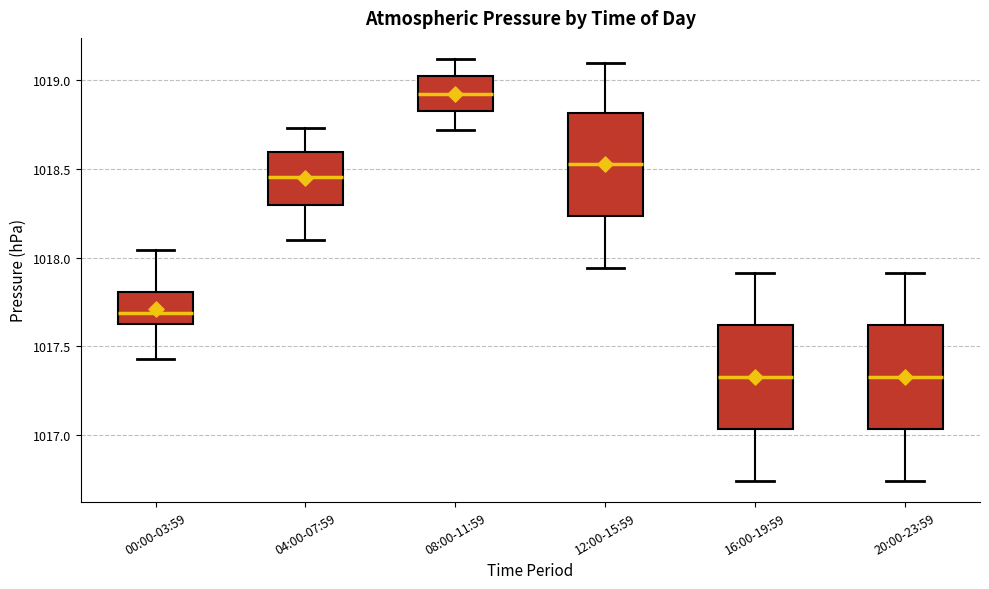

Reading left to right, read every box against the y-axis: the position of its median line, the range the box covers, and the ends of its whiskers. The values are not printed on the chart, so give them approximately, as read against the axis.

00:00-03:59: median 1017.70, box 1017.65 to 1017.80, whiskers 1017.45 to 1018.05
04:00-07:59: median 1018.45, box 1018.30 to 1018.60, whiskers 1018.10 to 1018.75
08:00-11:59: median 1018.95, box 1018.85 to 1019.00, whiskers 1018.70 to 1019.10
12:00-15:59: median 1018.55, box 1018.25 to 1018.80, whiskers 1017.95 to 1019.10
16:00-19:59: median 1017.35, box 1017.05 to 1017.60, whiskers 1016.75 to 1017.90
20:00-23:59: median 1017.35, box 1017.05 to 1017.60, whiskers 1016.75 to 1017.90